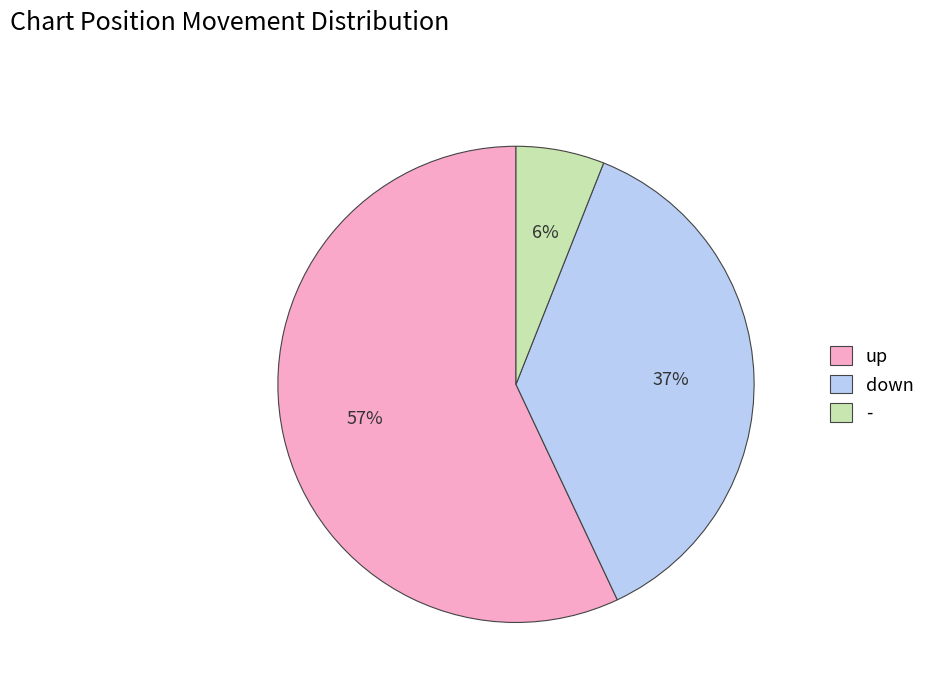

What is the smallest slice in the pie chart?

-